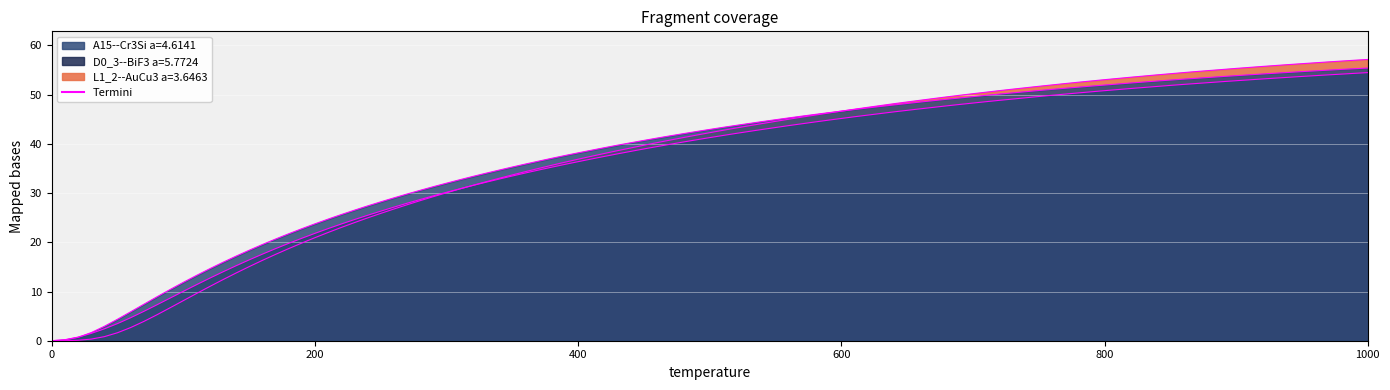

At 550.0, list the series in order from smallest to largest.

D0_3--BiF3 a=5.7724, L1_2--AuCu3 a=3.6463, A15--Cr3Si a=4.6141